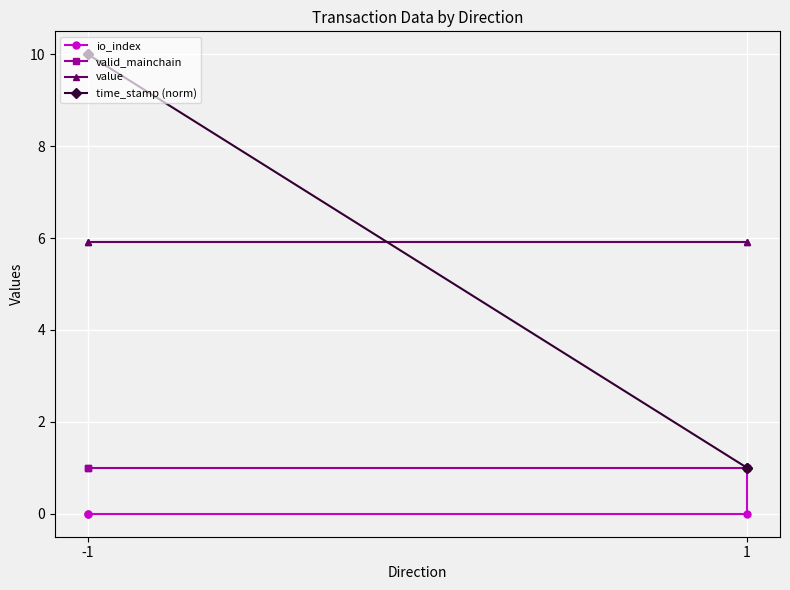

What is the spread (max minus min) of values at -1?

10.0